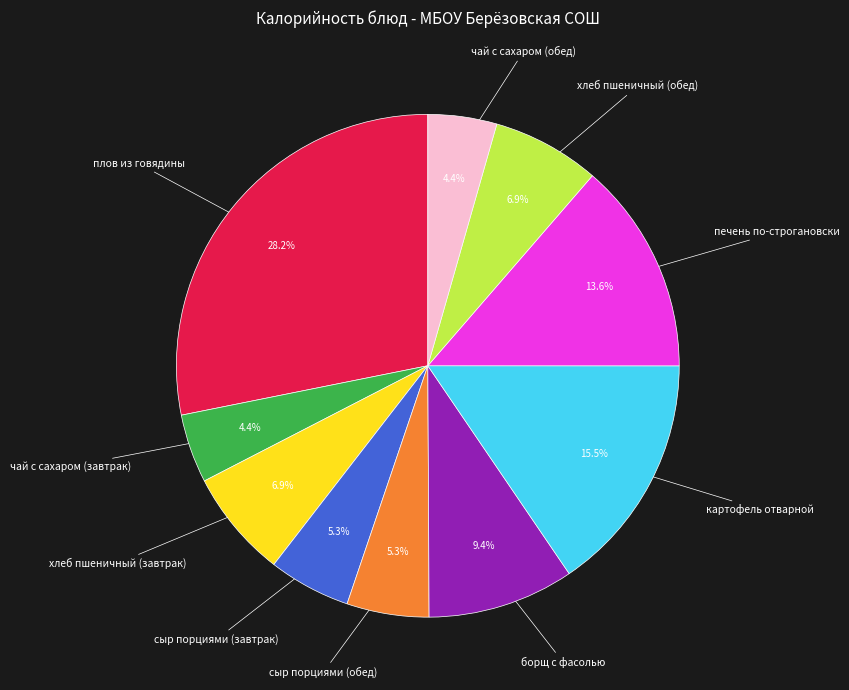

Is there a majority slice in this chart?

No